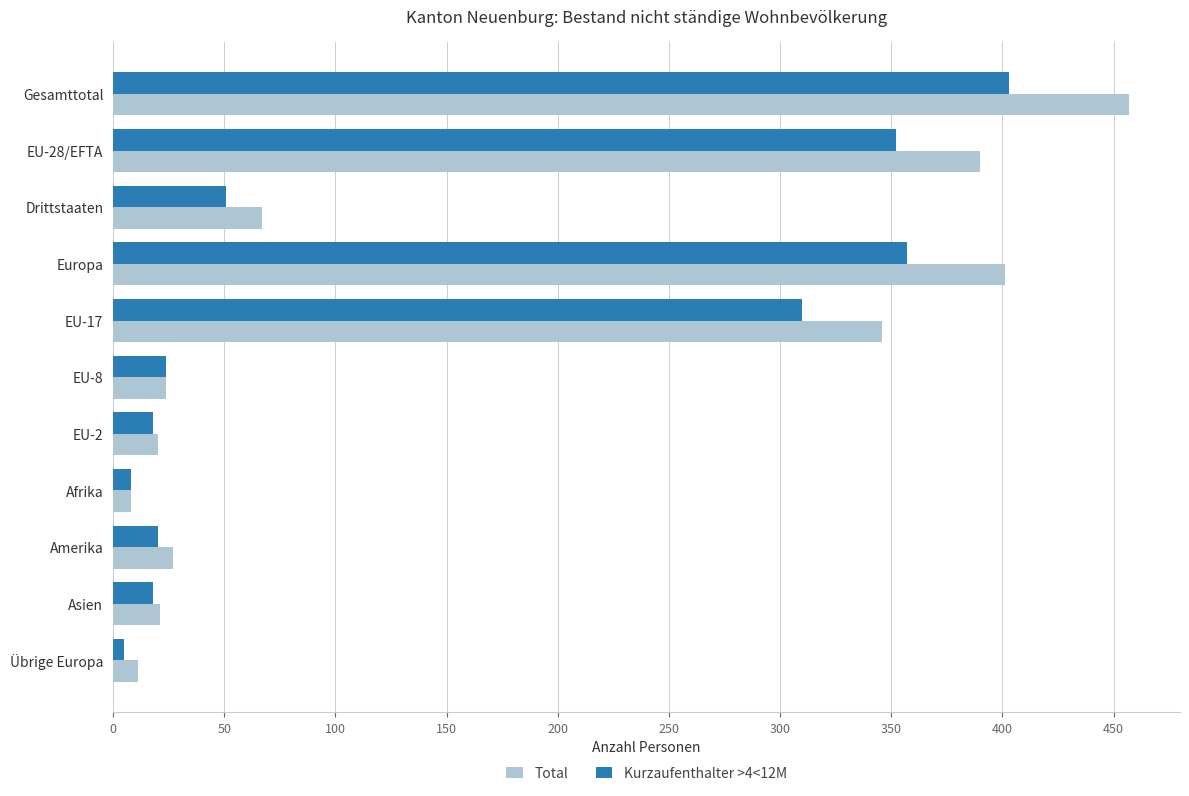

Rank the series by their maximum value, from highest to lowest.

Total, Kurzaufenthalter >4<12M